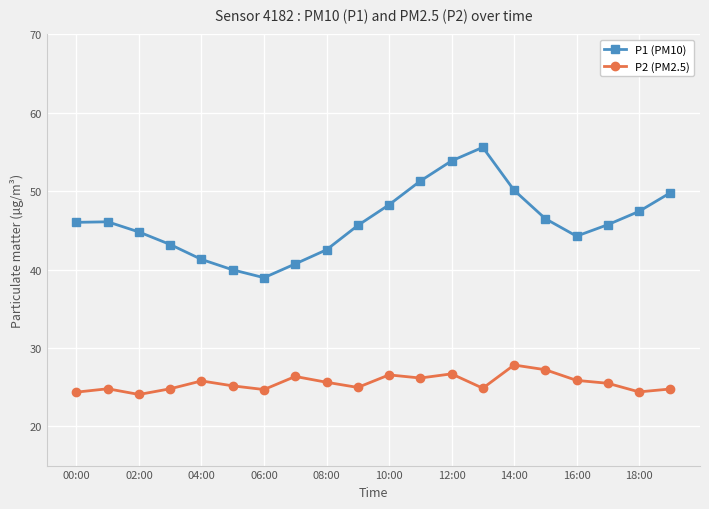

Which series has the largest range (max minus min)?

P1 (PM10)